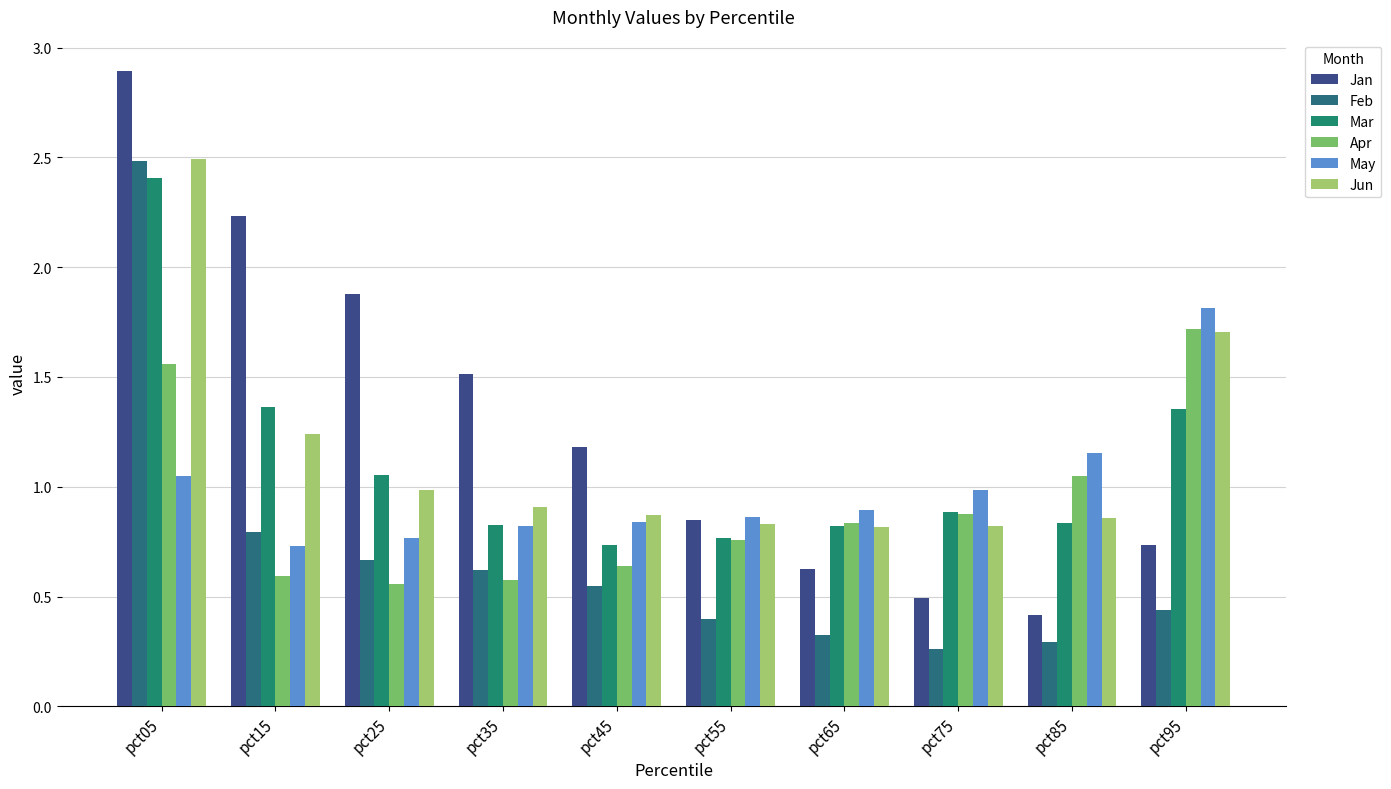

Where is Feb nearest to the value 1?

pct15